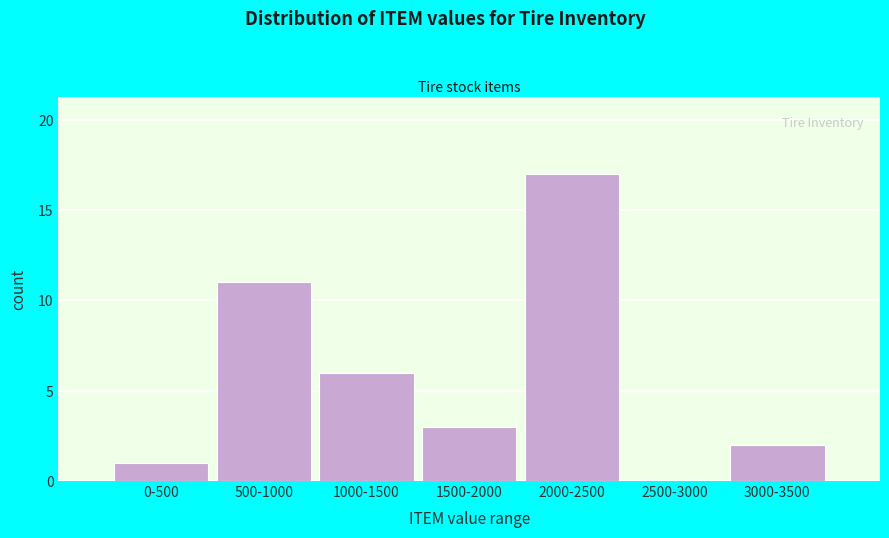

Reading left to right, extract all data points from this chart.

0-500=1	500-1000=11	1000-1500=6	1500-2000=3	2000-2500=17	2500-3000=0	3000-3500=2